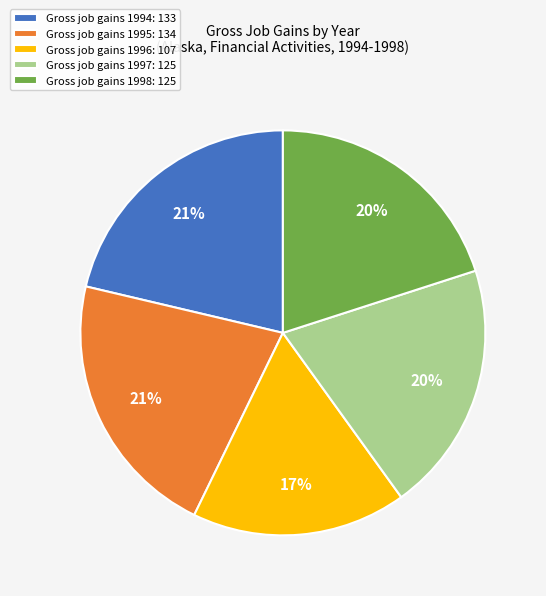

Between Gross job gains 1997: 125 and Gross job gains 1994: 133, which is larger?

Gross job gains 1994: 133